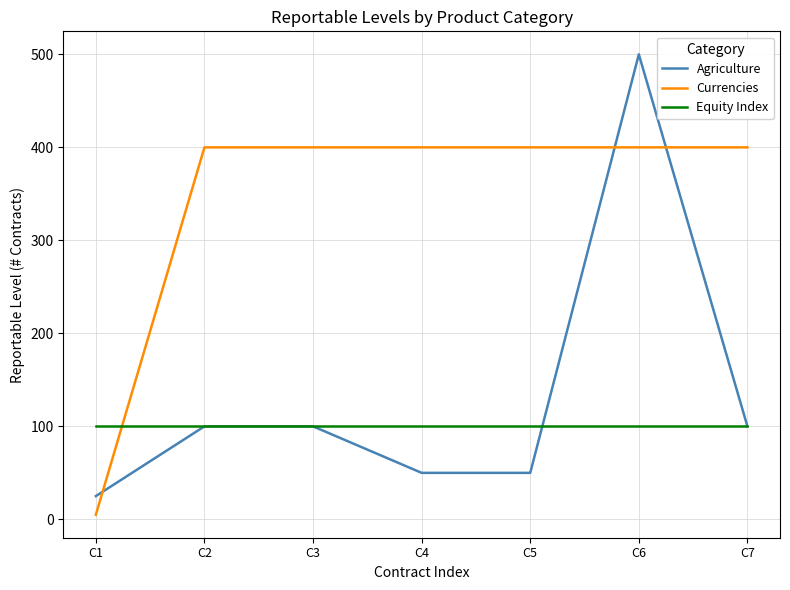

Reading left to right, transcribe all the data shown in this chart.

Agriculture: C1=25	C2=100	C3=100	C4=50	C5=50	C6=500	C7=100
Currencies: C1=5	C2=400	C3=400	C4=400	C5=400	C6=400	C7=400
Equity Index: C1=100	C2=100	C3=100	C4=100	C5=100	C6=100	C7=100